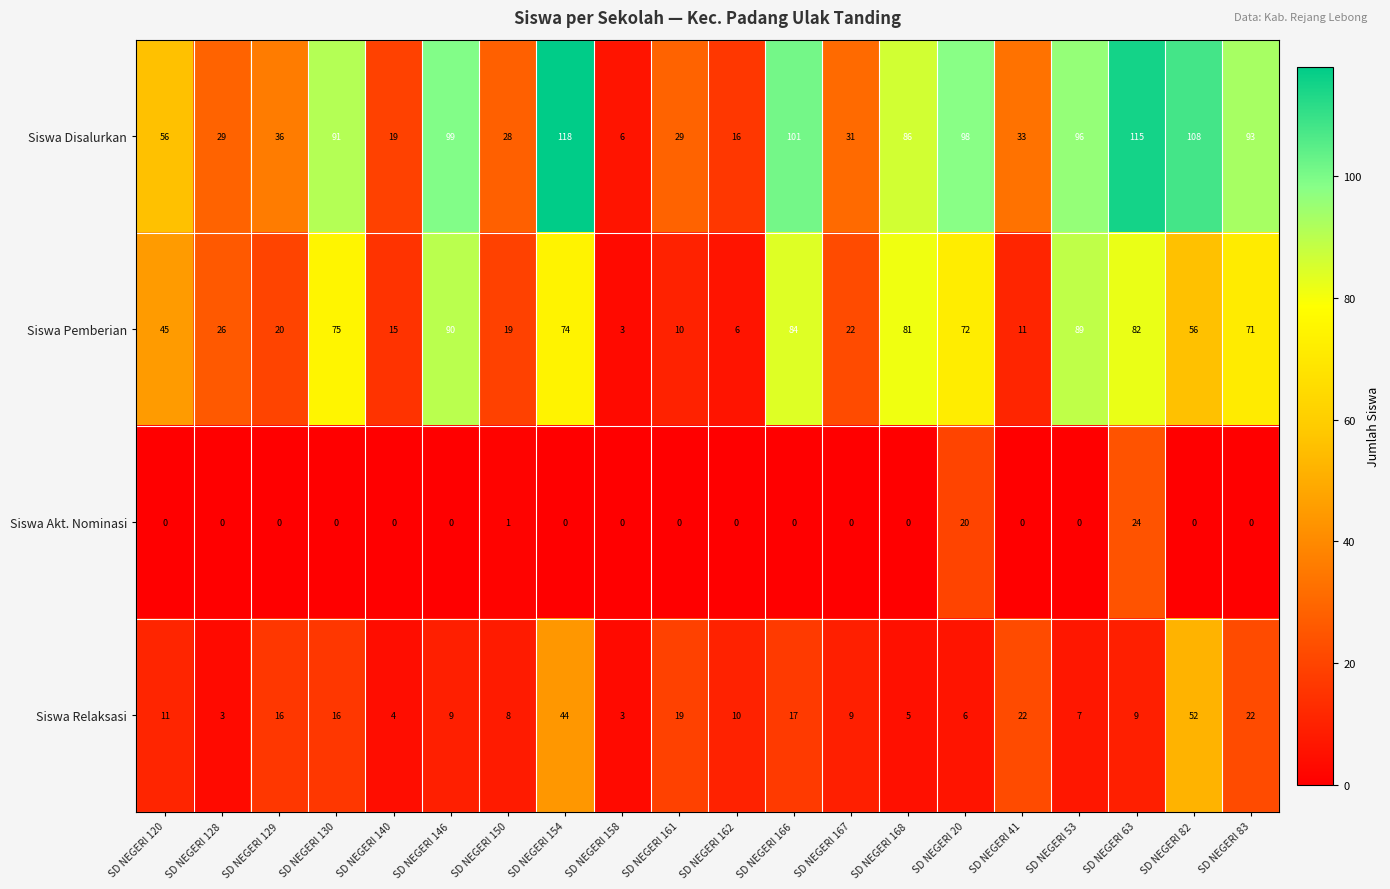

What is the greatest value displayed?

118